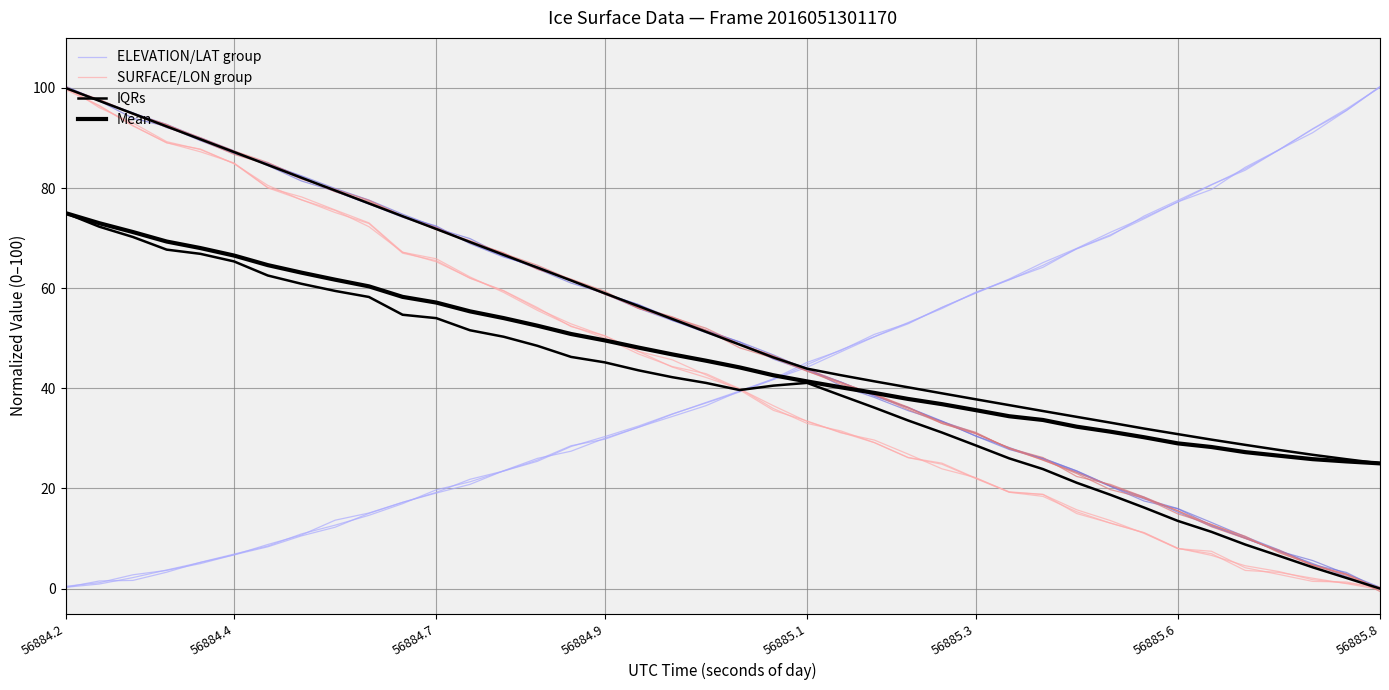

What is the value of the Mean point at the 6th from the left?

66.5